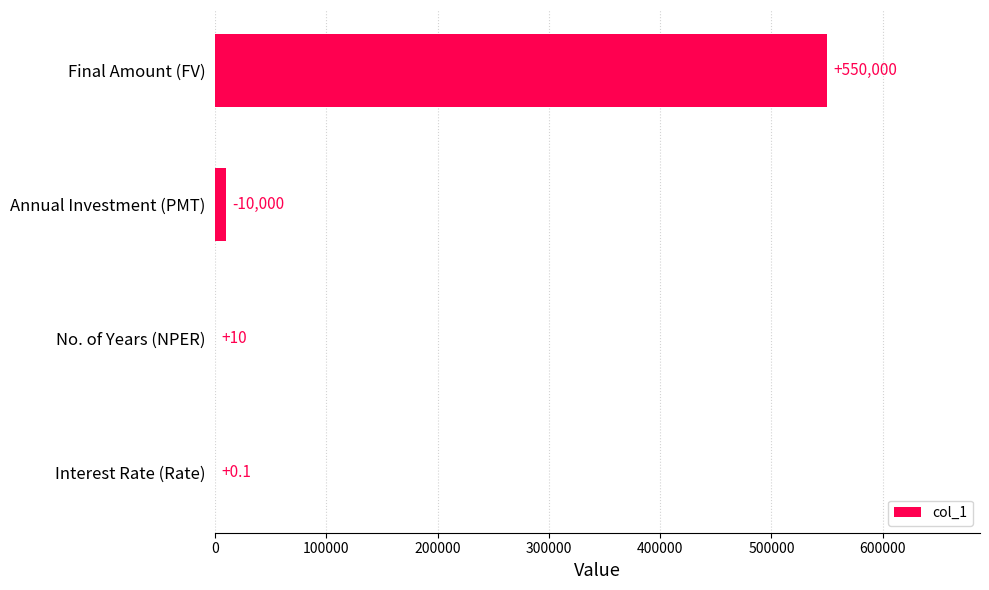

True or false: the data shows 10.0 at No. of Years (NPER).

True